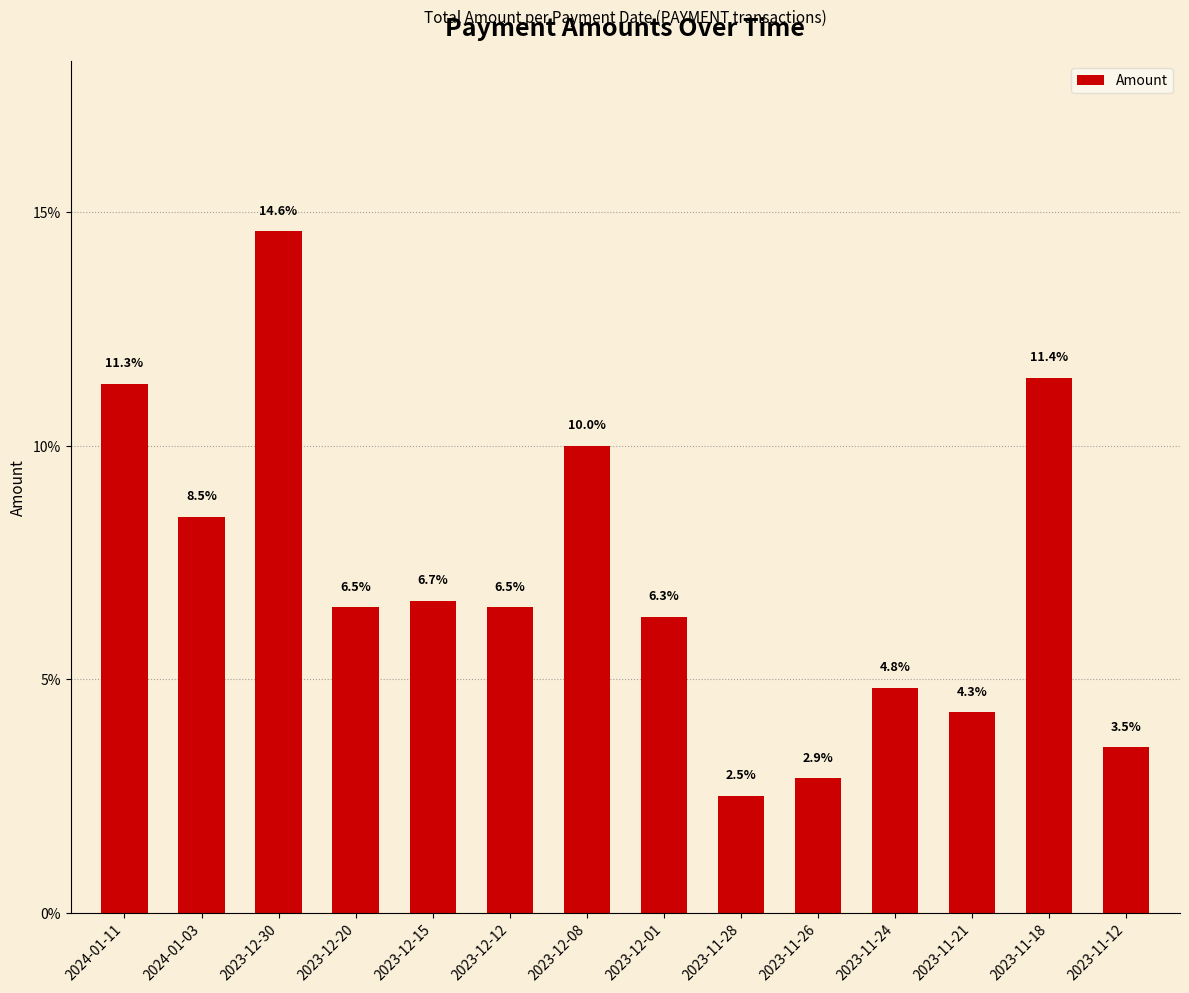

What is the sum of all values?

100.0